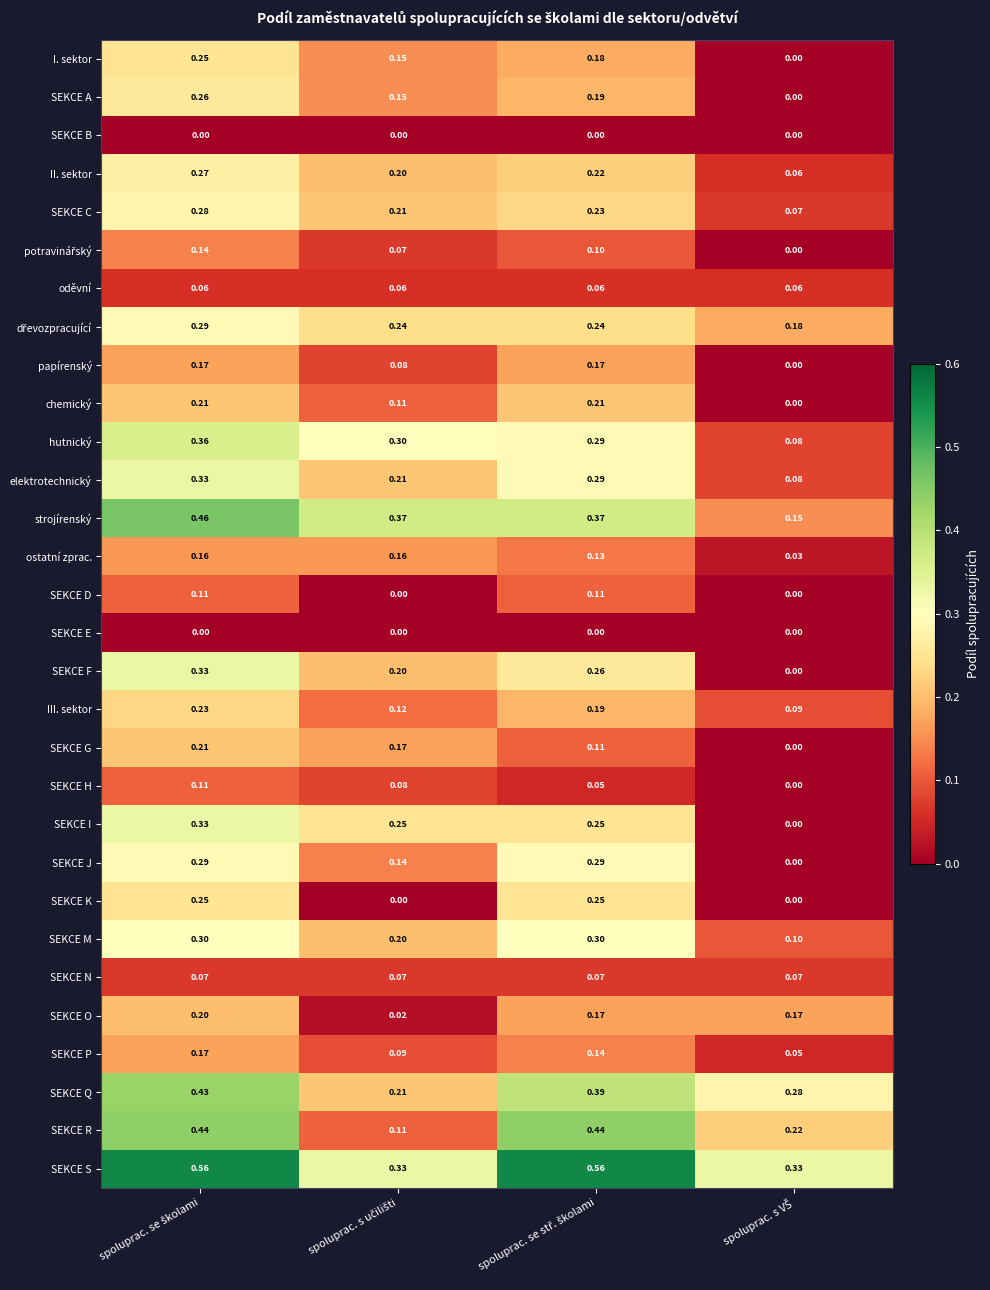

Which series has the largest total across all categories?

SEKCE S